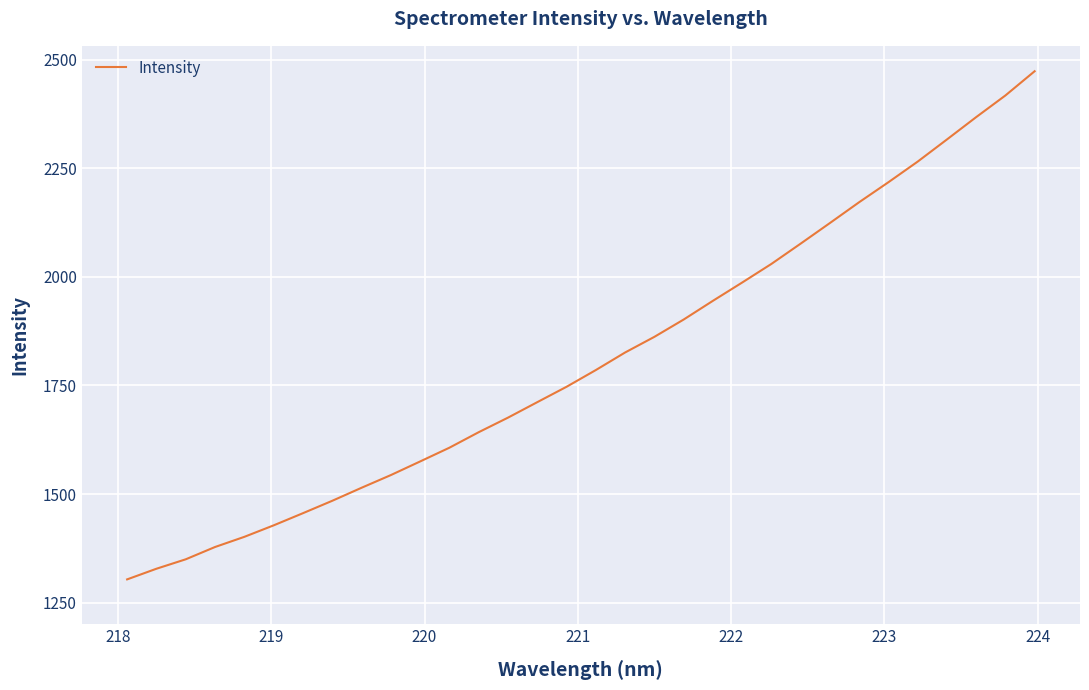

What is the greatest value displayed?

2473.7